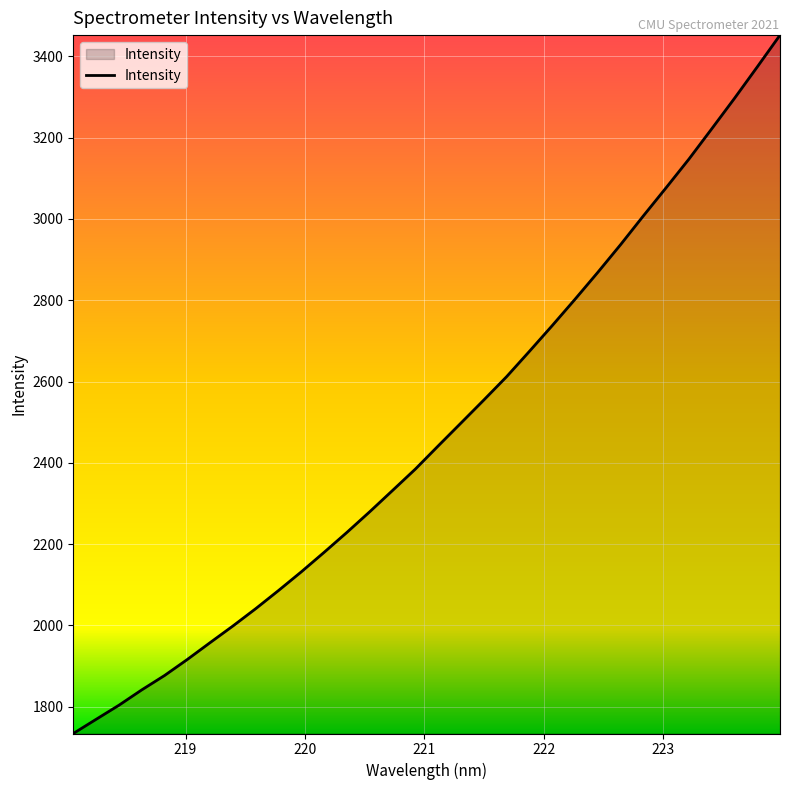

What is the smallest value displayed?

1733.8